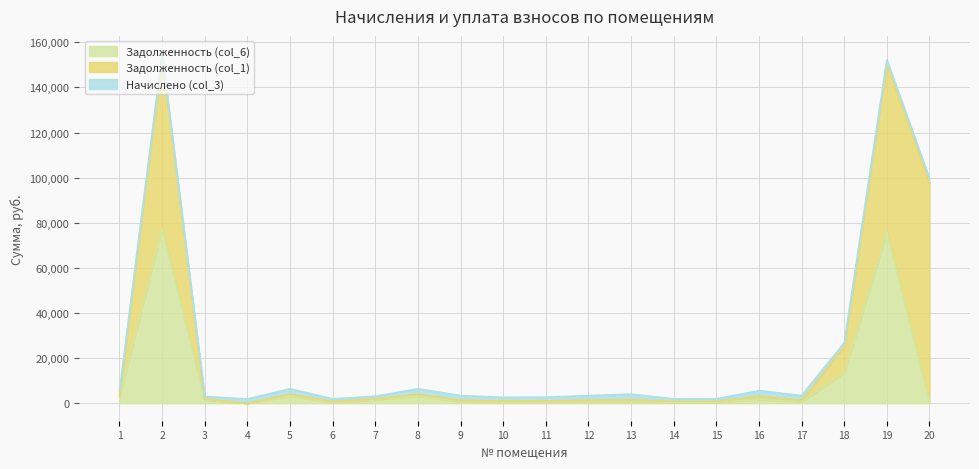

How many distinct data groups are displayed?

3